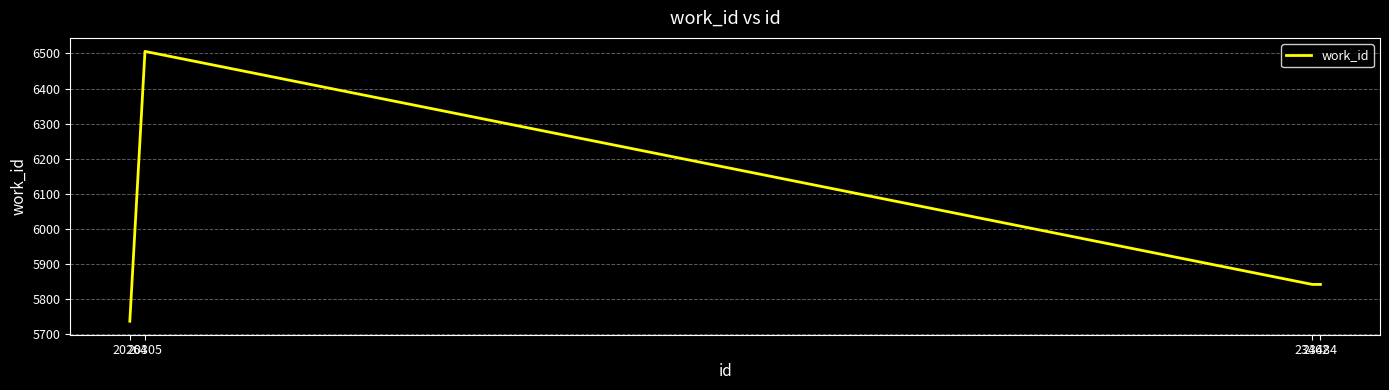

Reading left to right, extract all data points from this chart.

20264=5736	20305=6506	23462=5841	23484=5841